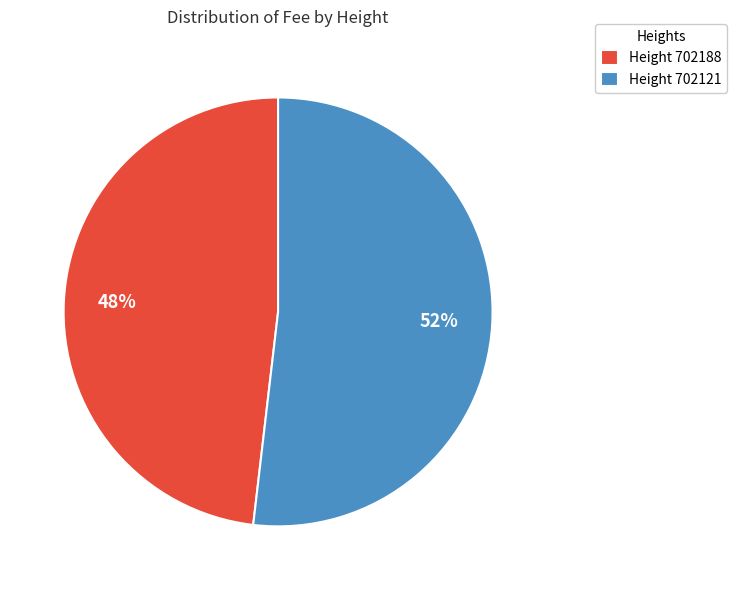

What is the smallest slice in the pie chart?

Height 702188